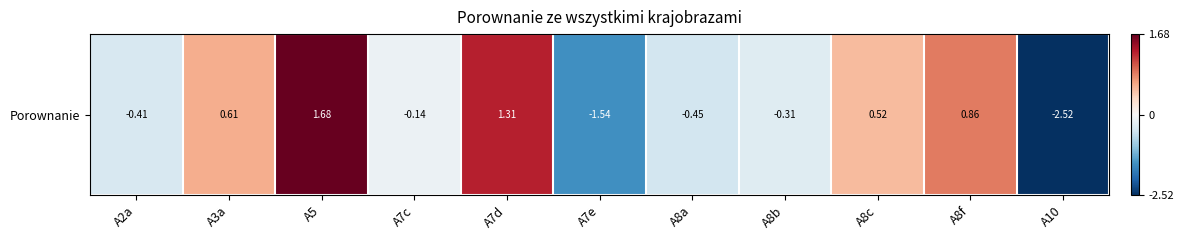

The chart shows a value of 0.9 at A3a. True or false?

False